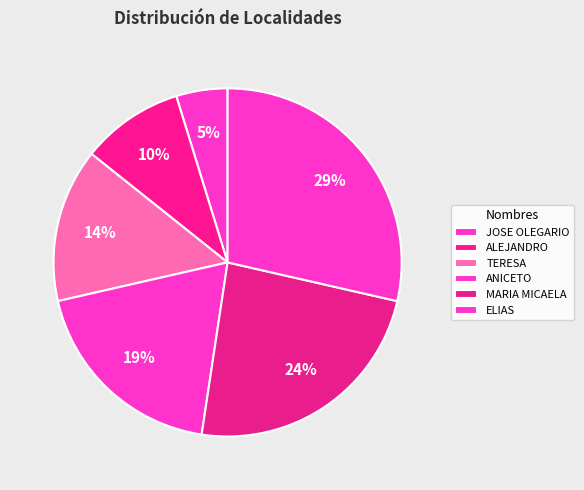

How many segments does this pie chart have?

6